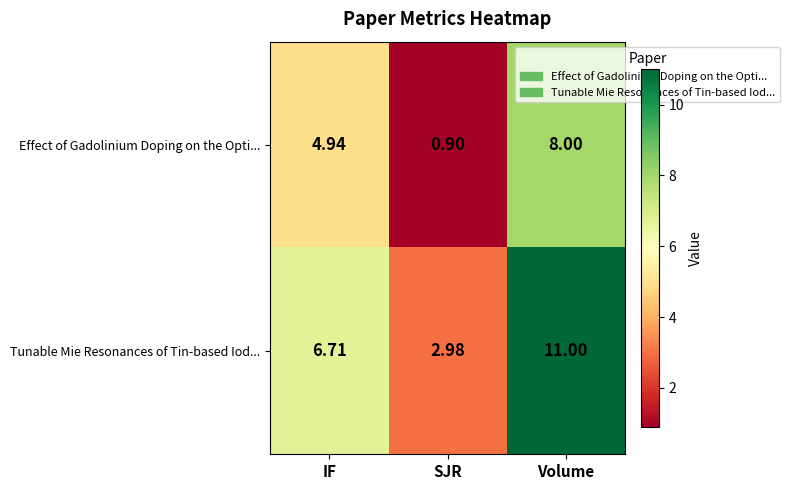

How many data points in Effect of Gadolinium Doping on the Opti... are above 4?

2